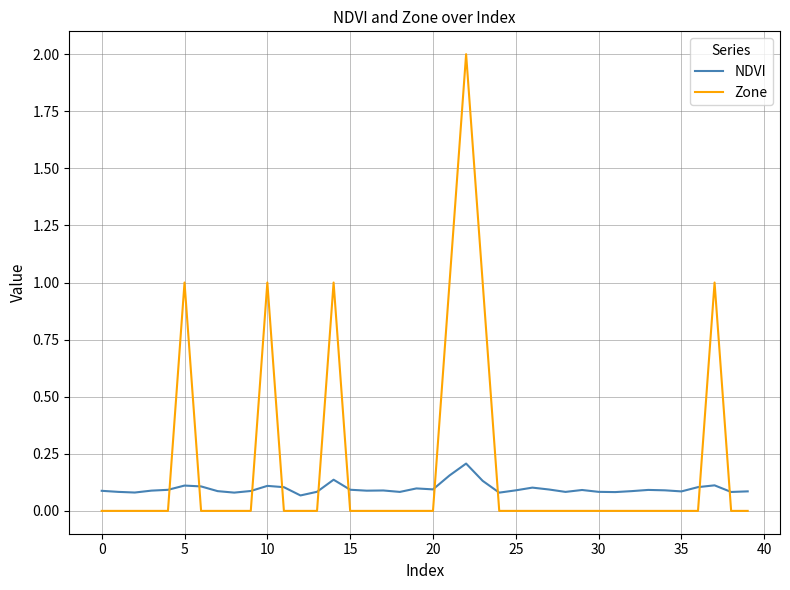

Which series has the largest total across all categories?

Zone